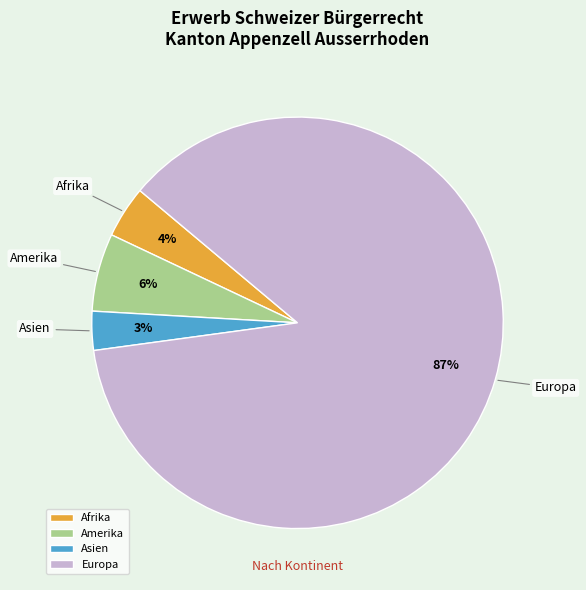

What percentage is the Asien slice, to the nearest percent?

3%